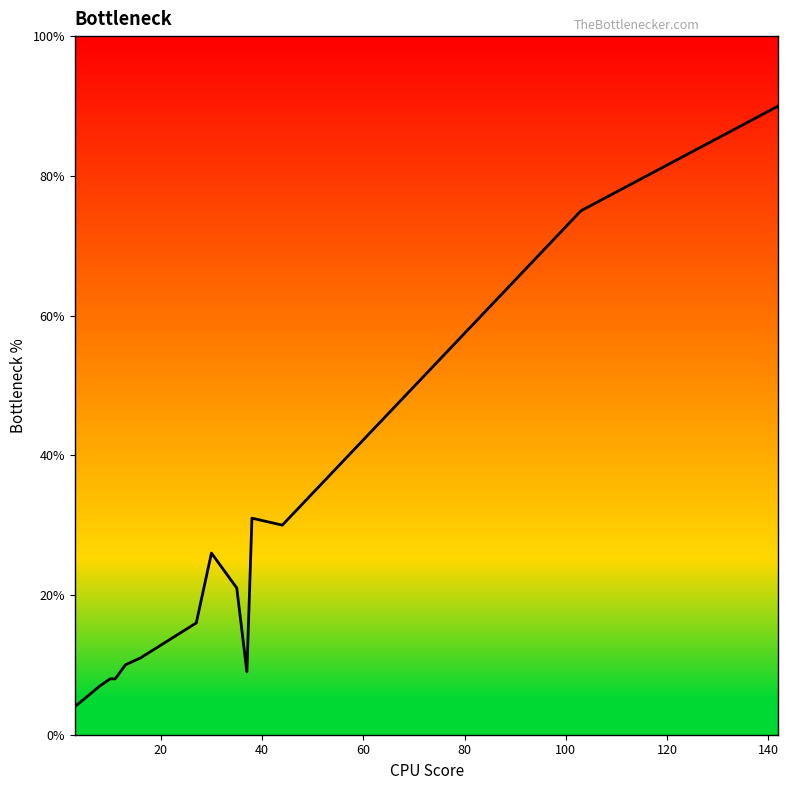

What is the minimum value shown in the chart?

4